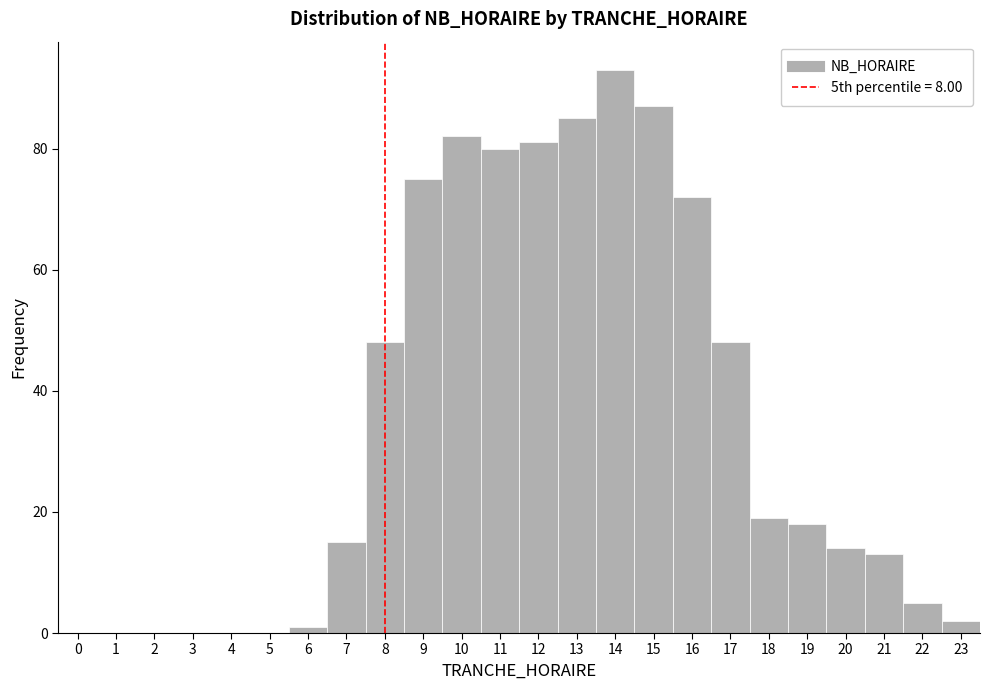

Reading left to right, transcribe this chart: for each bar, give the range it covers on the x-axis and its height. The values are not printed on the chart, so give them approximately, as read against the axis.

-0.5 to 0.5: 0
0.5 to 1.5: 0
1.5 to 2.5: 0
2.5 to 3.5: 0
3.5 to 4.5: 0
4.5 to 5.5: 0
5.5 to 6.5: under 2
6.5 to 7.5: 16
7.5 to 8.5: 48
8.5 to 9.5: 76
9.5 to 10.5: 82
10.5 to 11.5: 80
11.5 to 12.5: 82
12.5 to 13.5: 86
13.5 to 14.5: 94
14.5 to 15.5: 88
15.5 to 16.5: 72
16.5 to 17.5: 48
17.5 to 18.5: 20
18.5 to 19.5: 18
19.5 to 20.5: 14
20.5 to 21.5: 14
21.5 to 22.5: 6
22.5 to 23.5: 2